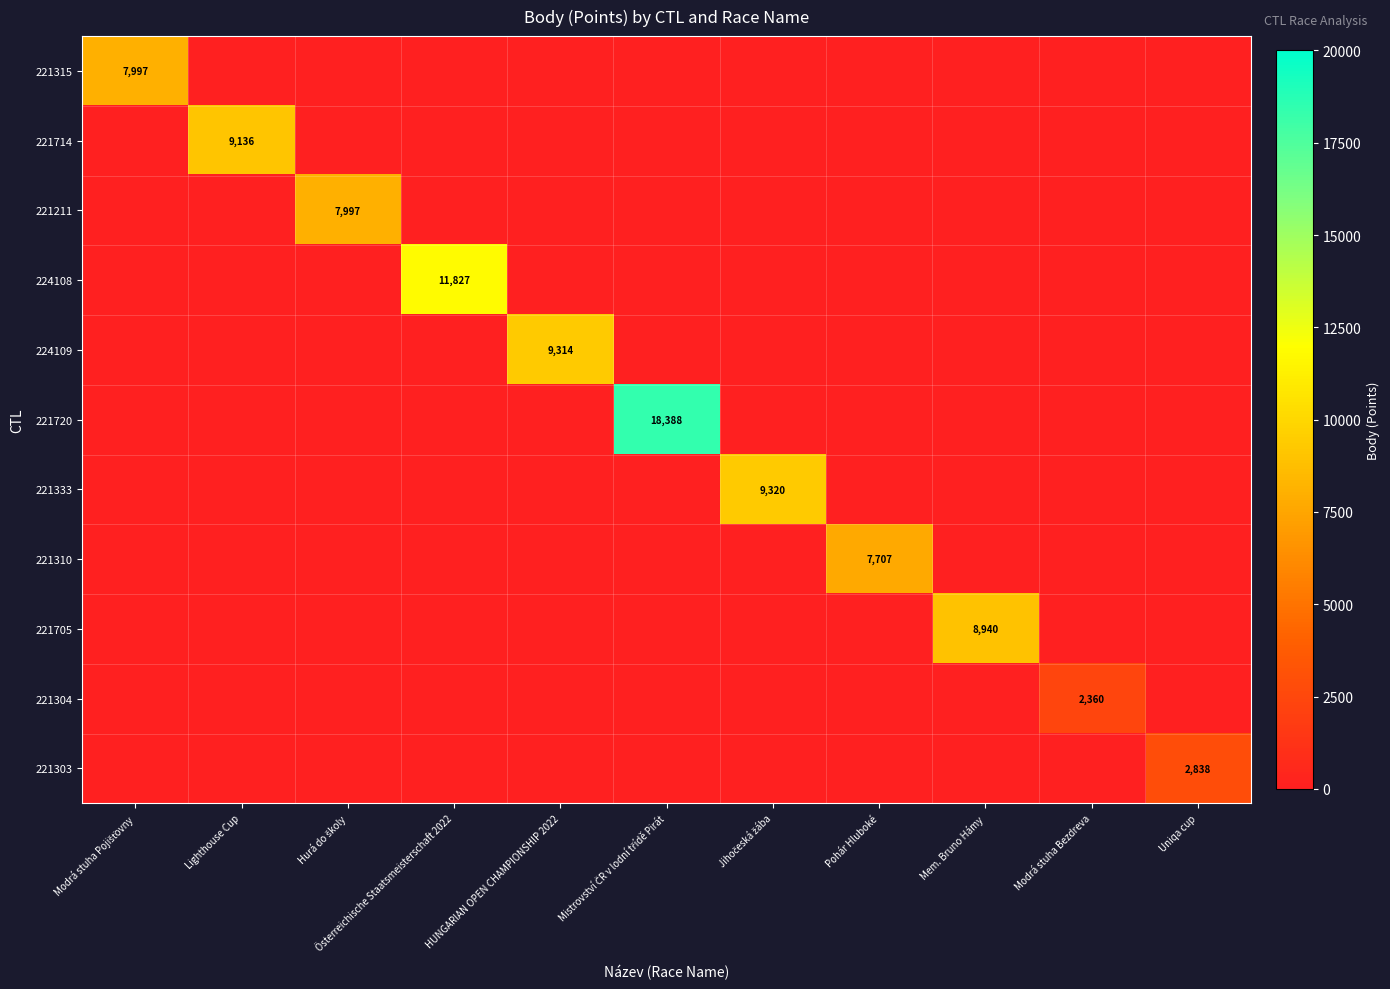

At how many categories does at least one series exceed 15773?

1